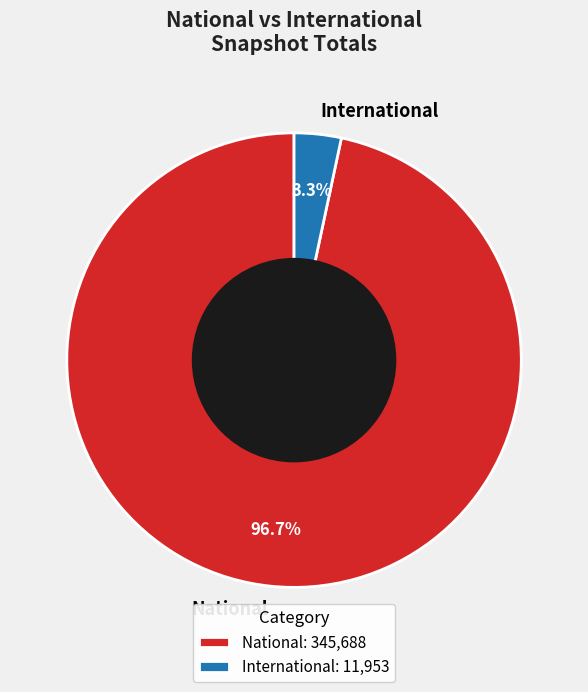

Between International and National, which is larger?

National